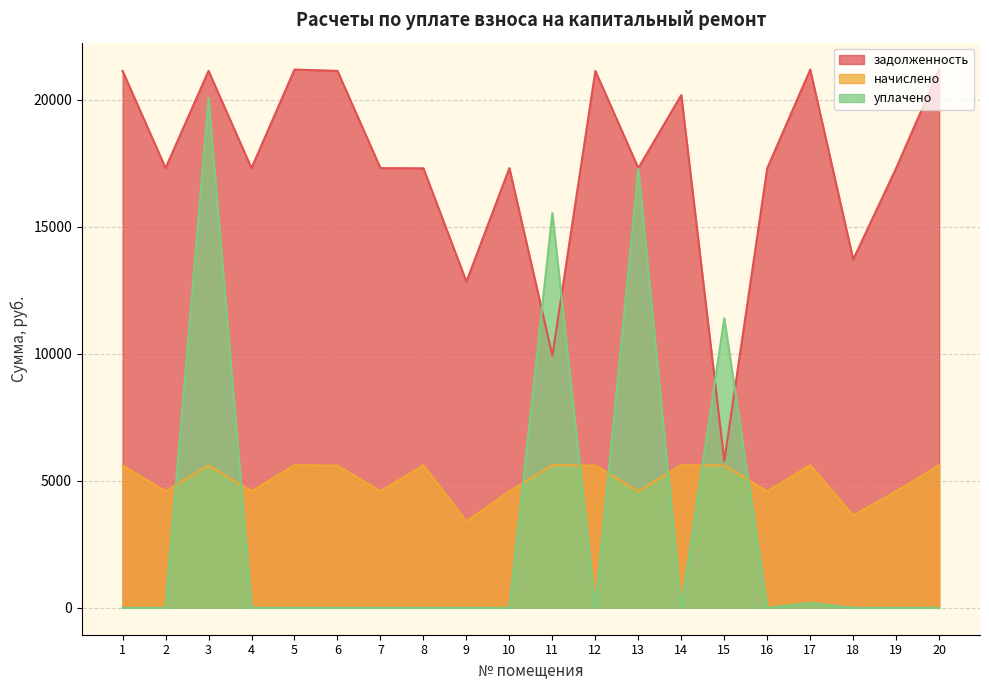

How many lines are shown in the chart?

3